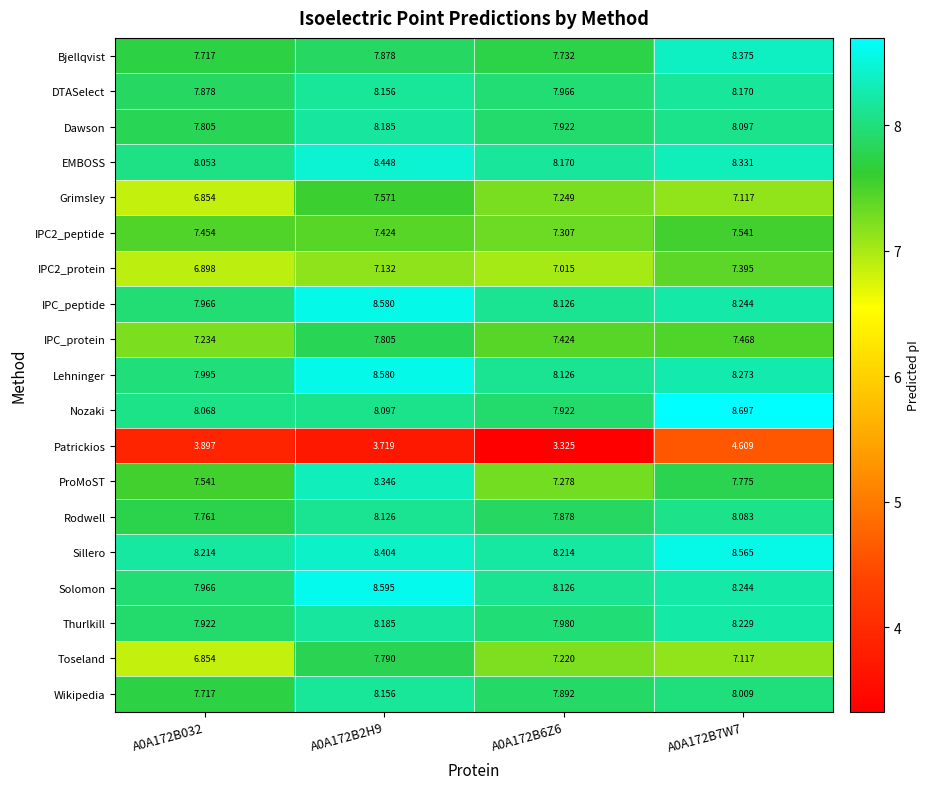

What is the total value across all series at A0A172B2H9?

149.2